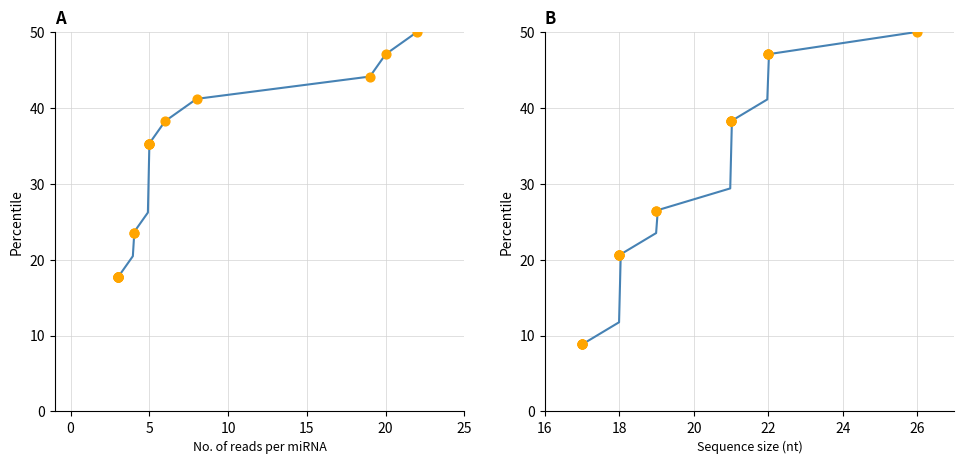

Which series reaches the maximum Y coordinate?

Size